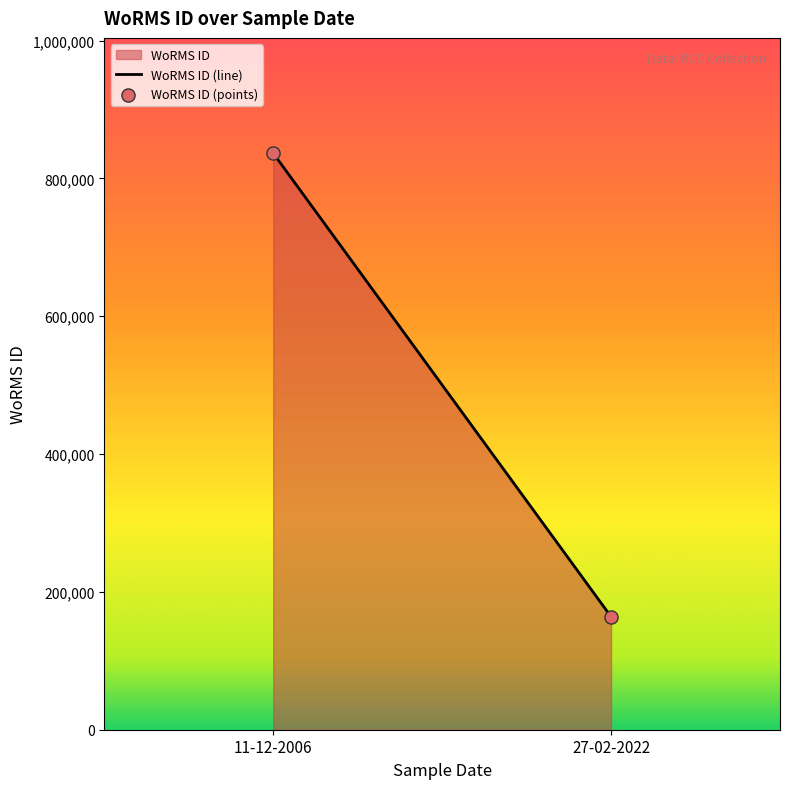

What is the average Y value?

500268